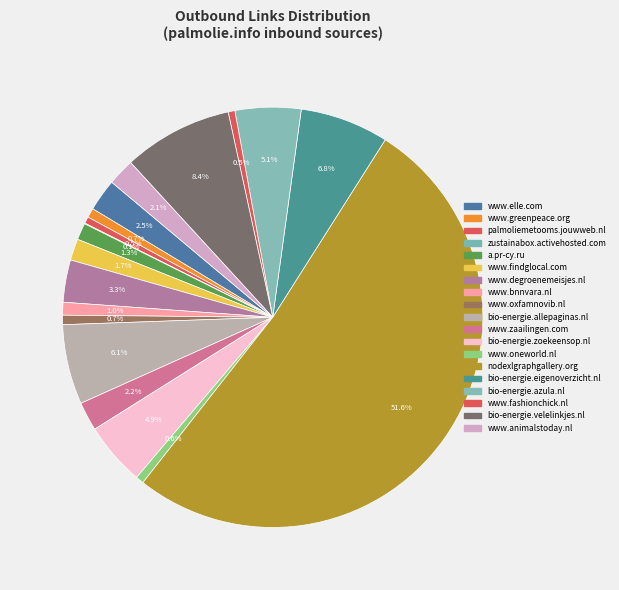

Which has a higher value, www.fashionchick.nl or www.degroenemeisjes.nl?

www.degroenemeisjes.nl